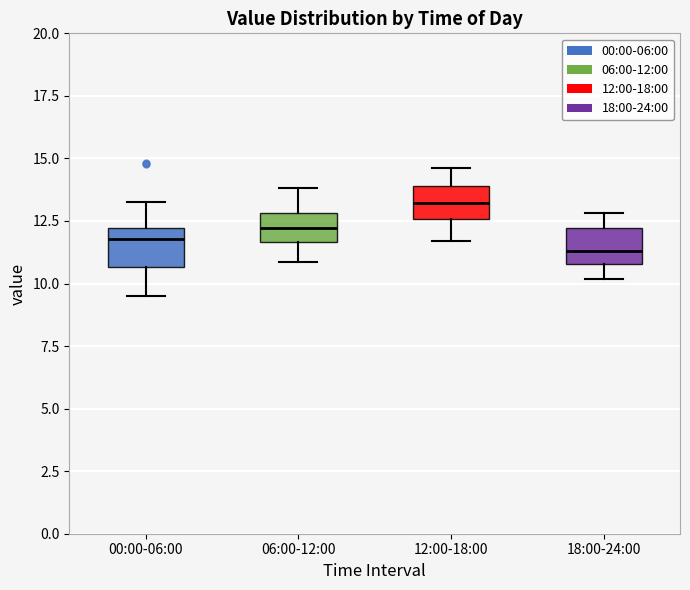

Reading left to right, read every box against the y-axis: the position of its median line, the range the box covers, and the ends of its whiskers. The values are not printed on the chart, so give them approximately, as read against the axis.

00:00-06:00: median 12.0 (just below the box's upper edge), box 10.5 to 12.0, whiskers 9.5 to 13.5
06:00-12:00: median 12.0, box 11.5 to 13.0, whiskers 11.0 to 14.0
12:00-18:00: median 13.0, box 12.5 to 14.0, whiskers 11.5 to 14.5
18:00-24:00: median 11.5, box 11.0 to 12.0, whiskers 10.0 to 13.0